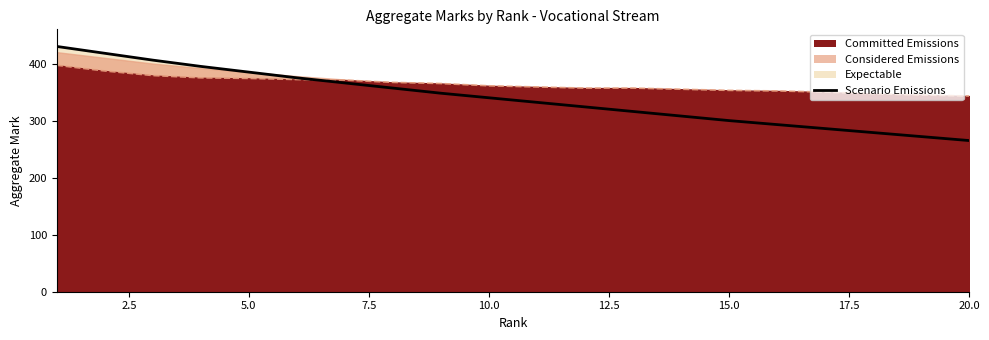

What is the value of the 18th point from the left?

279